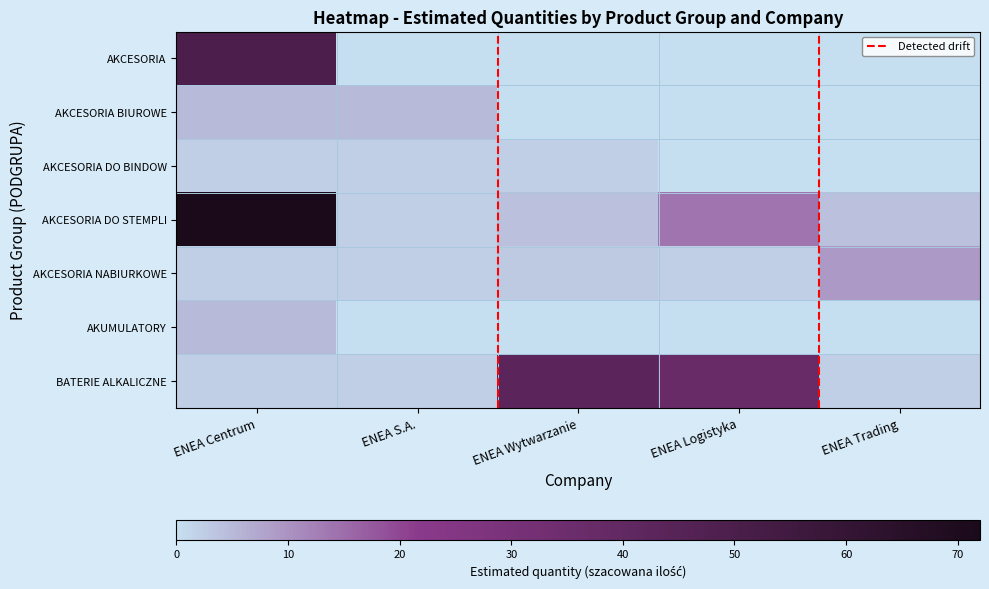

The value of AKCESORIA DO STEMPLI at ENEA Trading is 4. True or false?

True